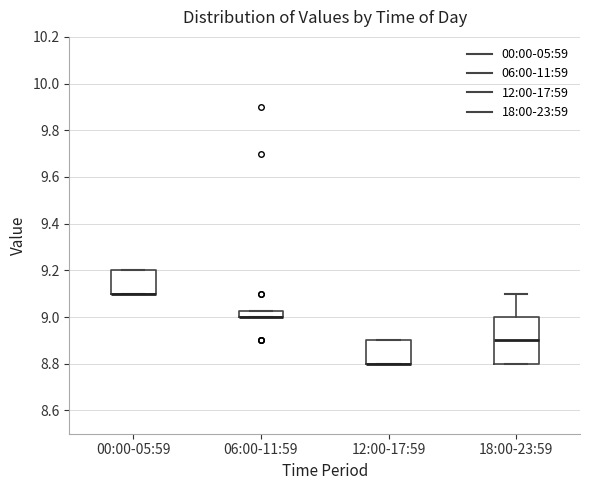

Which box is the tallest, from its lower edge to its upper edge?

18:00-23:59